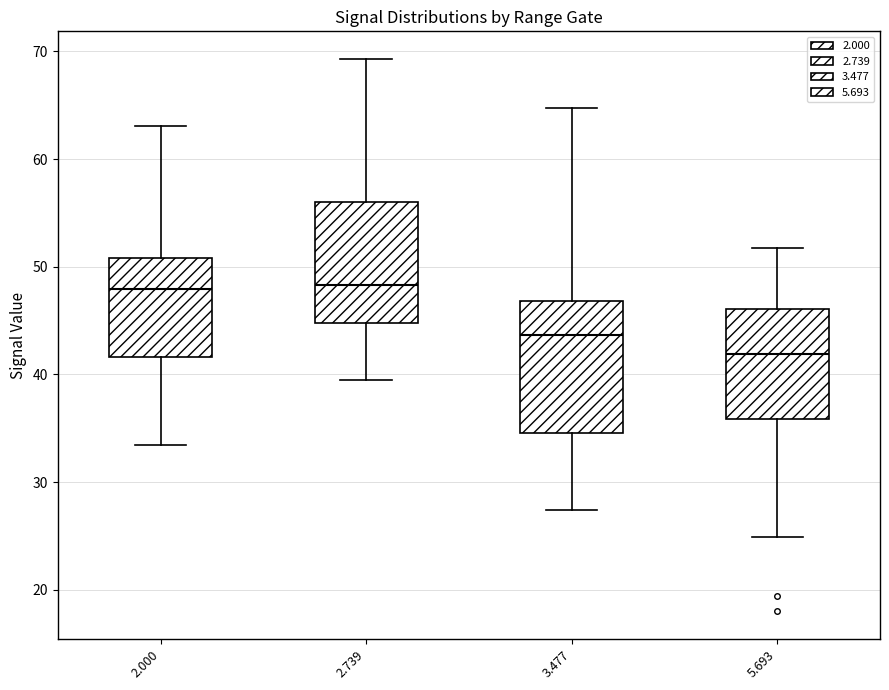

Reading left to right, read every box against the y-axis: the position of its median line, the range the box covers, and the ends of its whiskers. The values are not printed on the chart, so give them approximately, as read against the axis.

2.000: median 48, box 42 to 51, whiskers 33 to 63
2.739: median 48, box 45 to 56, whiskers 40 to 69
3.477: median 44, box 35 to 47, whiskers 27 to 65
5.693: median 42, box 36 to 46, whiskers 25 to 52